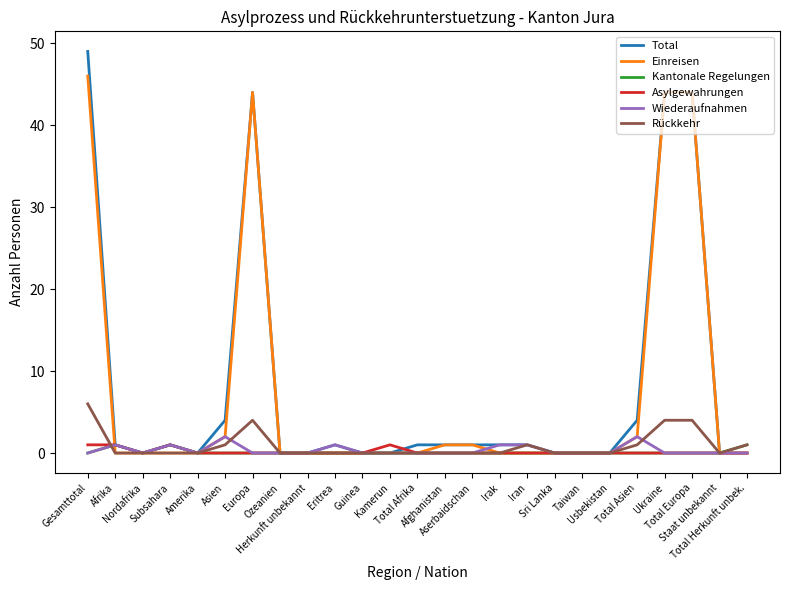

Is it true that Einreisen equals -23 at Sri Lanka?

False